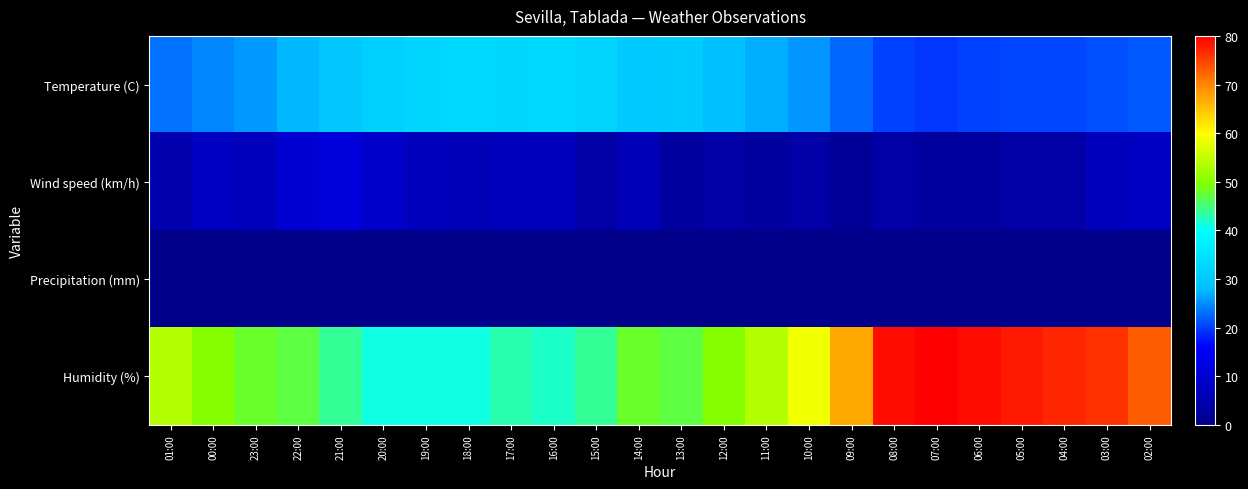

What is the difference between the highest and lowest values at 15:00?

44.0